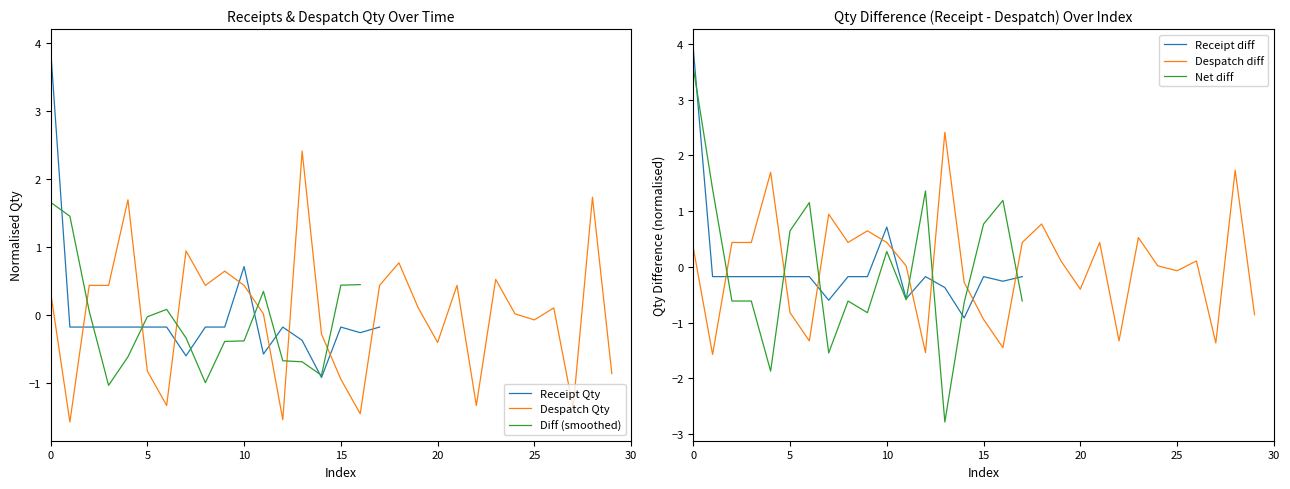

How many distinct data groups are displayed?

6